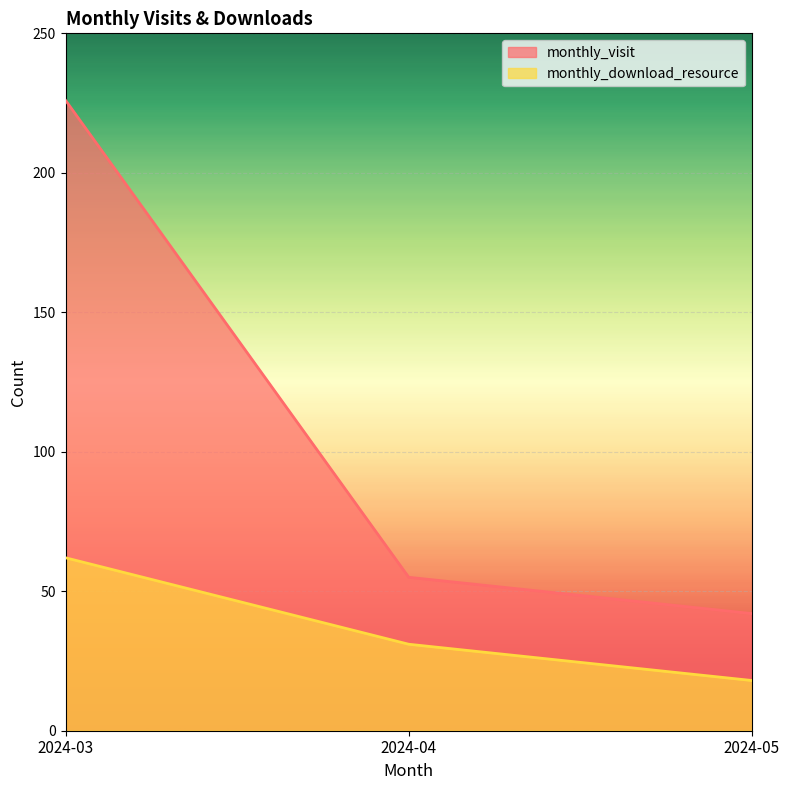

Reading left to right, what are all the values shown in this chart?

monthly_visit: 2024-03=226	2024-04=55	2024-05=42
monthly_download_resource: 2024-03=62	2024-04=31	2024-05=18